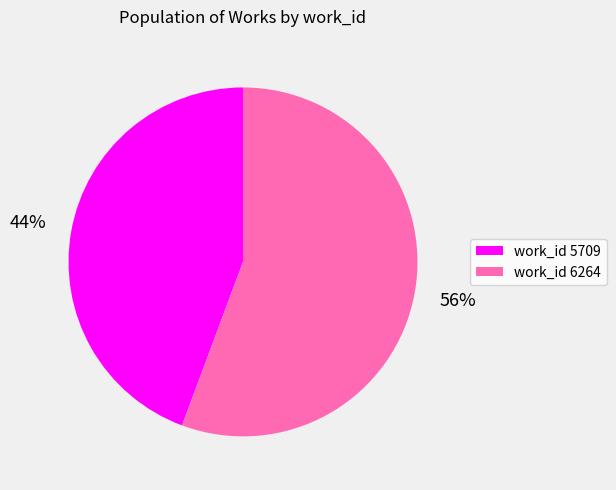

True or false: work_id 6264 accounts for 56% of the total.

True